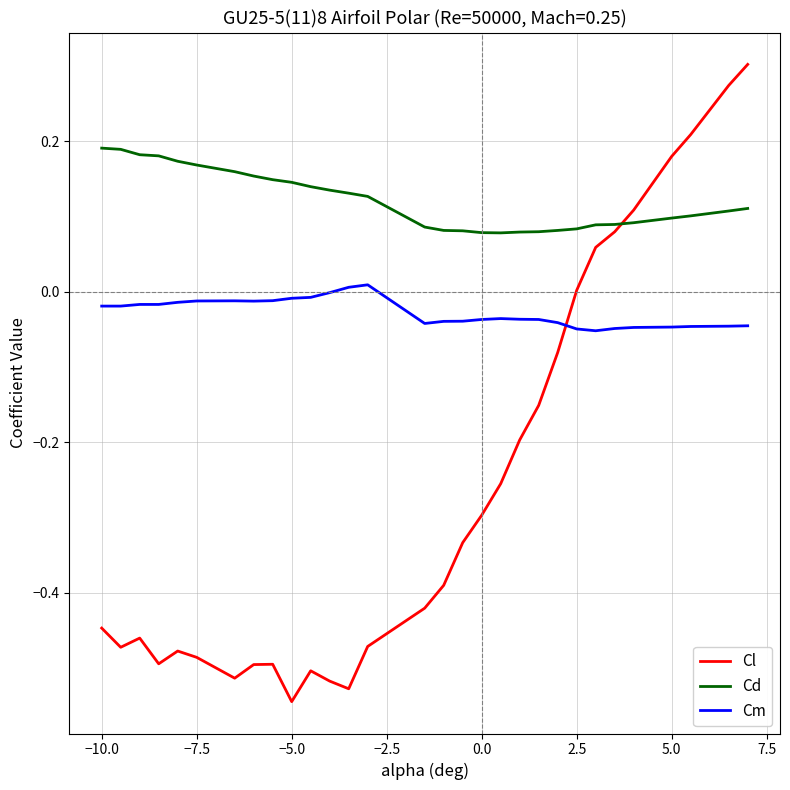

Which series has the widest spread of values?

Cl